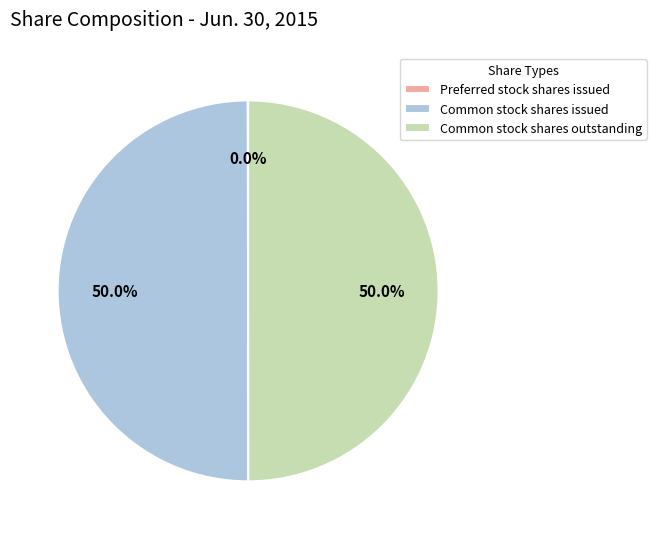

How much of the chart is everything except Common stock shares outstanding?

50.0%